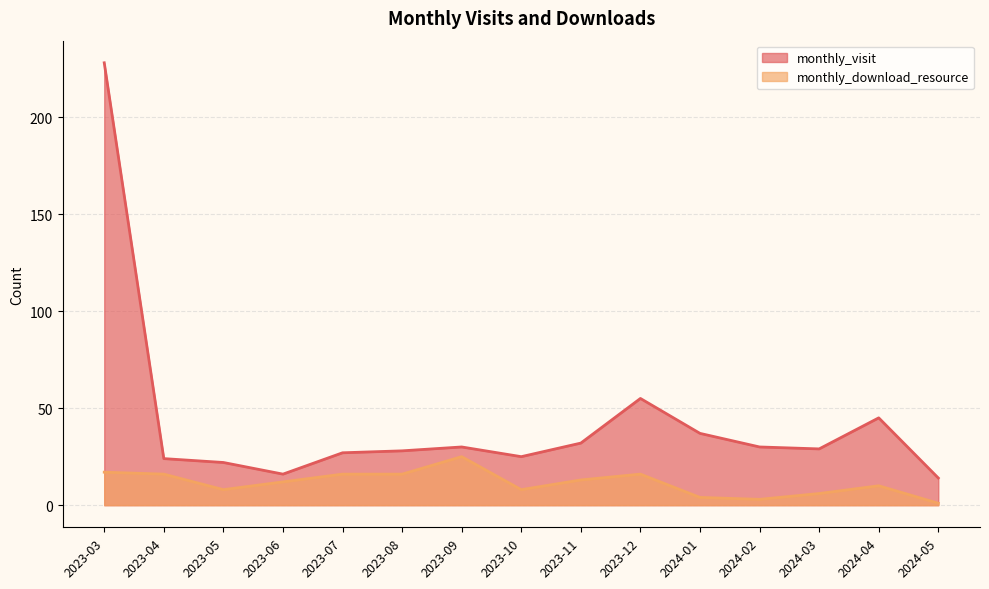

True or false: monthly_visit and monthly_download_resource cross at least once.

False